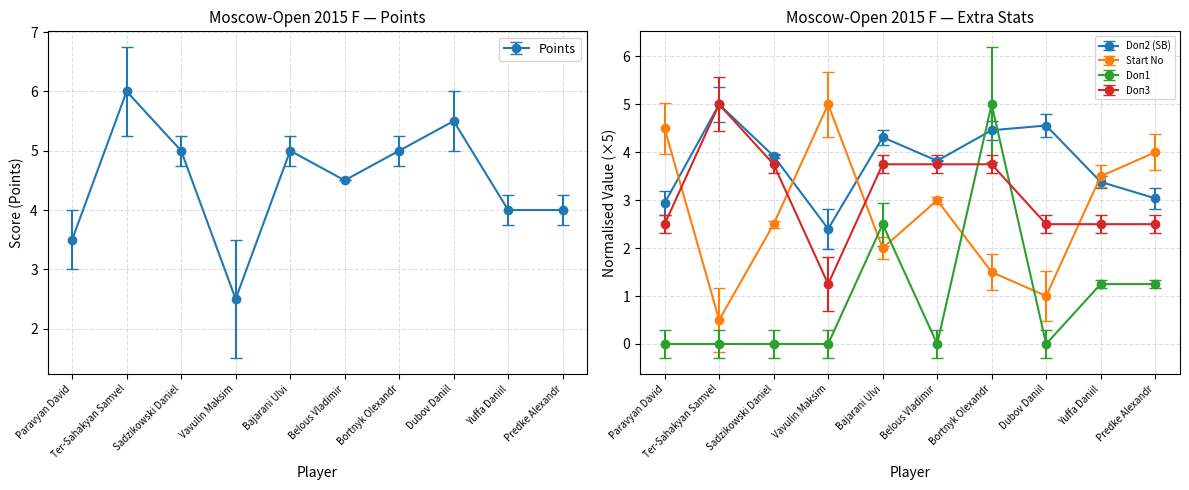

In Start No, how many points are lower than both neighbors (excluding endpoints)?

3